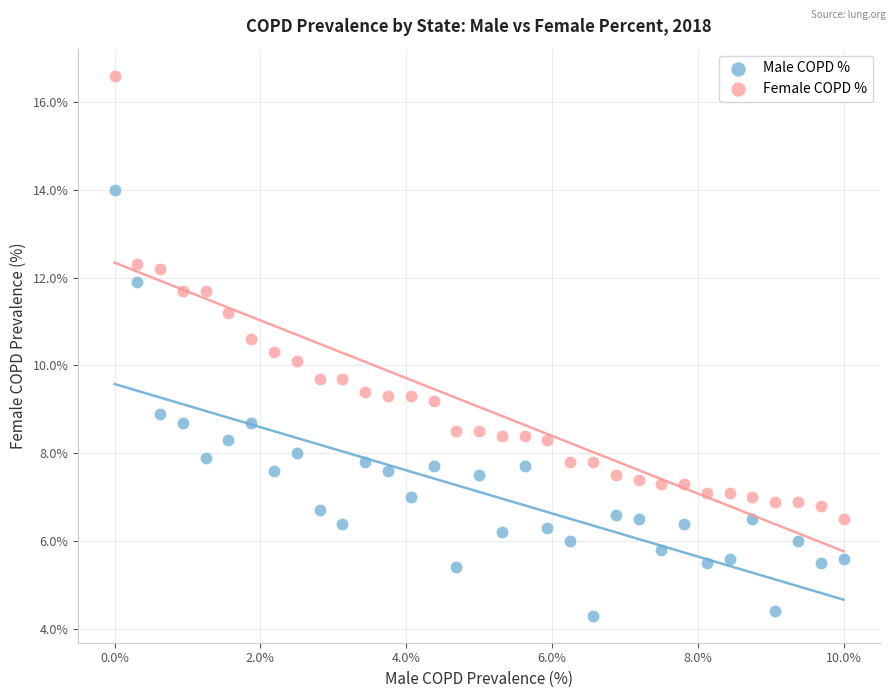

Across all data points, what is the range of Y values (max minus min)?

12.3